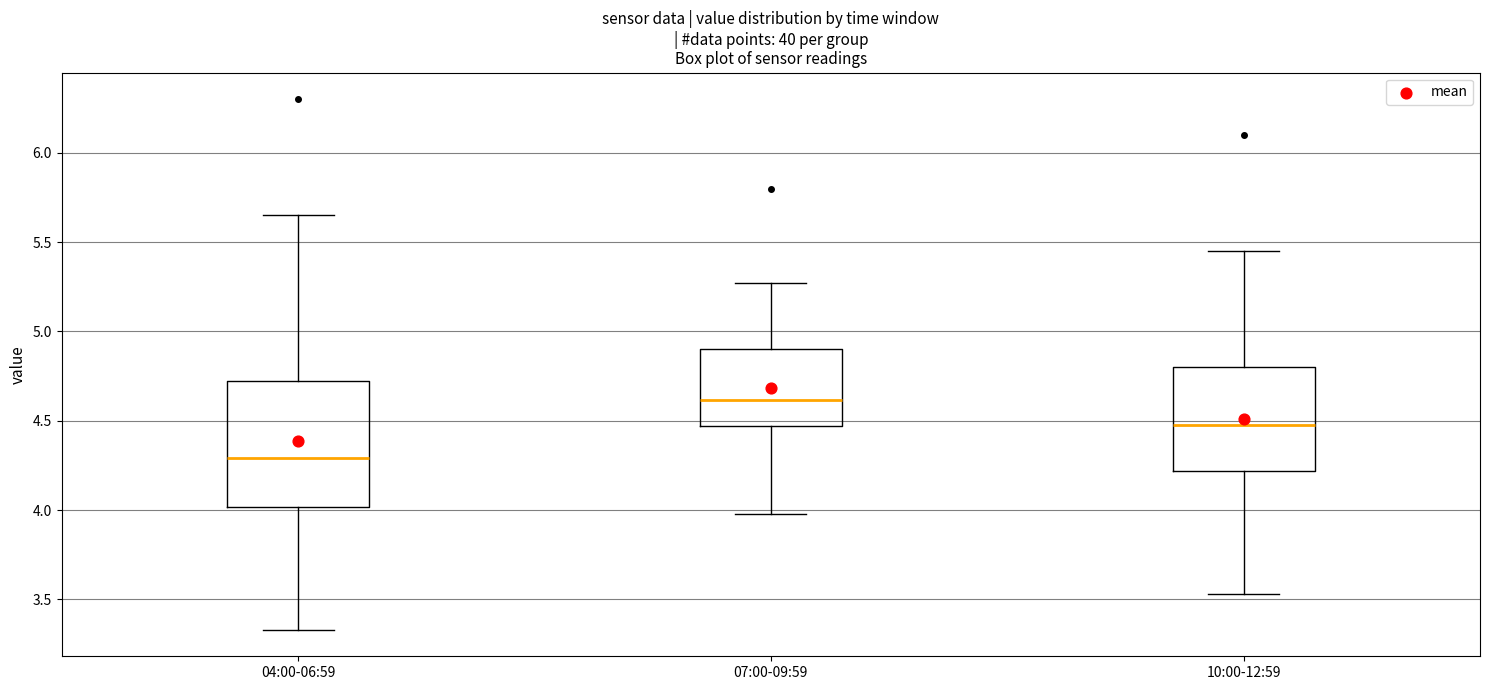

Reading left to right, transcribe this box plot: for each box, give where its median line is, the range the box spans, and where its two whiskers end, as read against the y-axis. The values are not printed on the chart, so give them approximately, as read against the axis.

04:00-06:59: median 4.30, box 4.00 to 4.70, whiskers 3.35 to 5.65
07:00-09:59: median 4.60, box 4.45 to 4.90, whiskers 4.00 to 5.25
10:00-12:59: median 4.50, box 4.20 to 4.80, whiskers 3.55 to 5.45